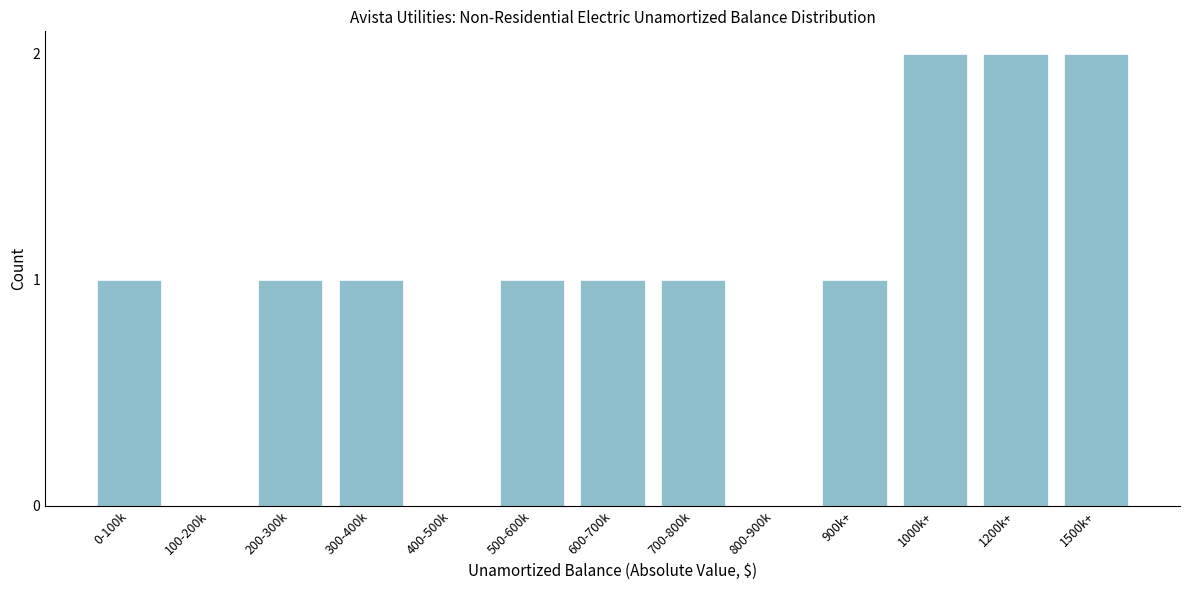

Reading left to right, list all the values displayed in this chart.

0-100k=1	100-200k=0	200-300k=1	300-400k=1	400-500k=0	500-600k=1	600-700k=1	700-800k=1	800-900k=0	900k+=1	1000k+=2	1200k+=2	1500k+=2